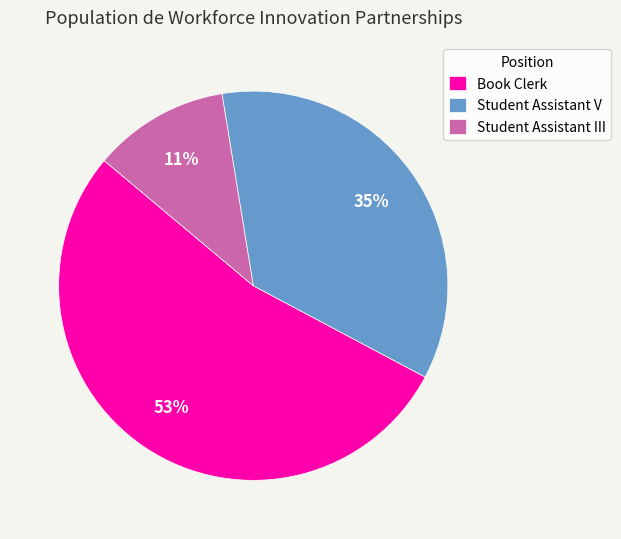

Rank the categories by value from lowest to highest.

Student Assistant III, Student Assistant V, Book Clerk